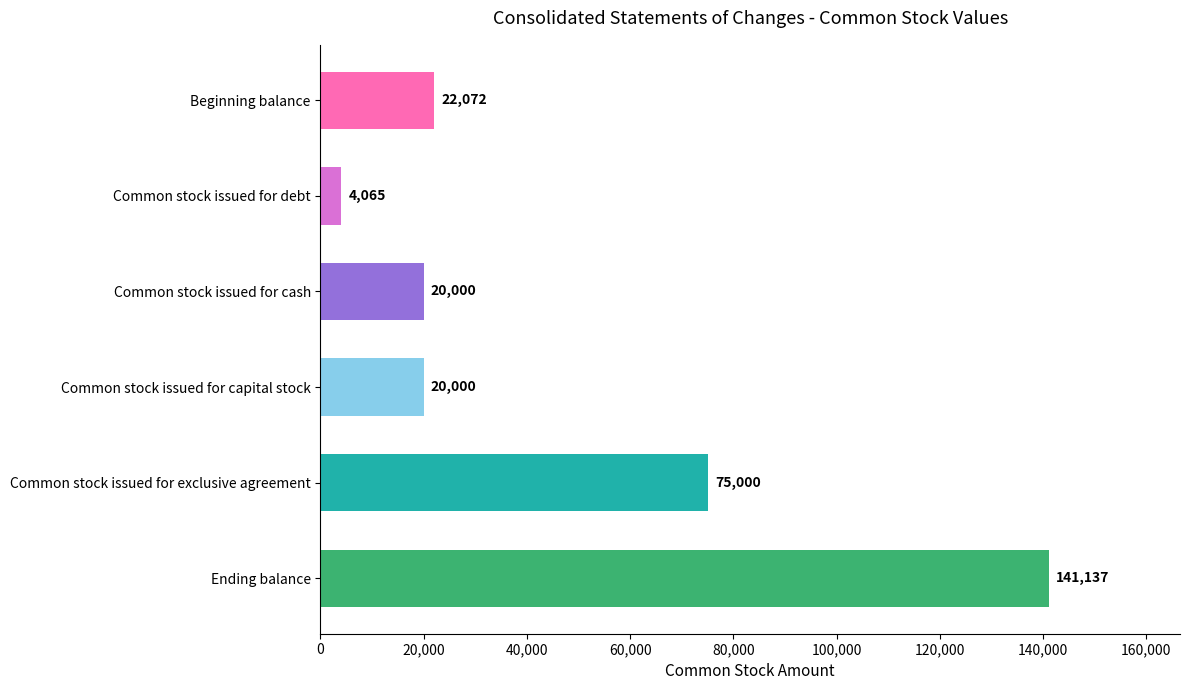

Is it true that the value at Ending balance is 202557?

False